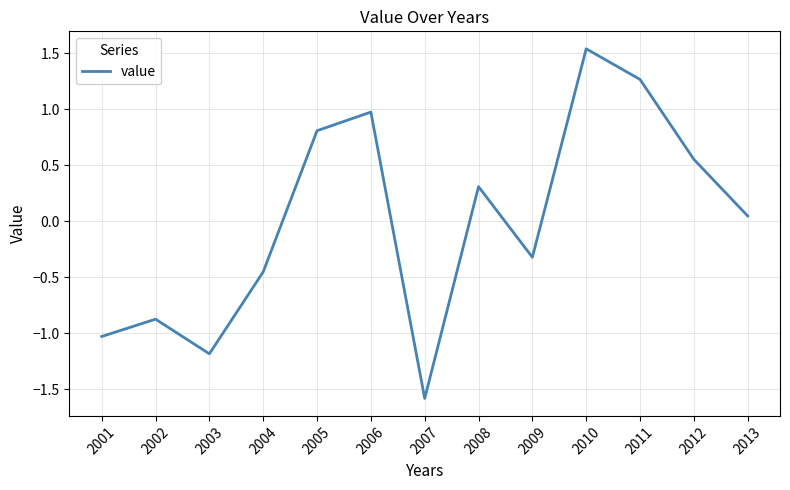

Rank the categories by value from lowest to highest.

2007, 2003, 2001, 2002, 2004, 2009, 2013, 2008, 2012, 2005, 2006, 2011, 2010